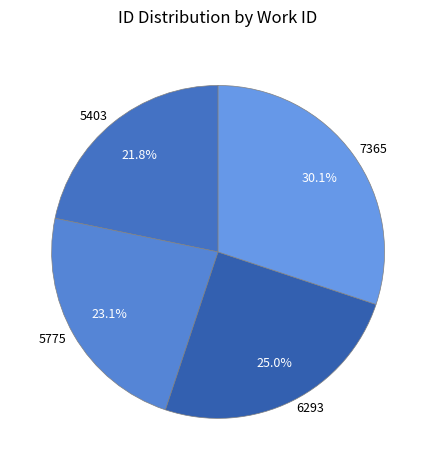

Which category has the biggest portion of the pie?

7365